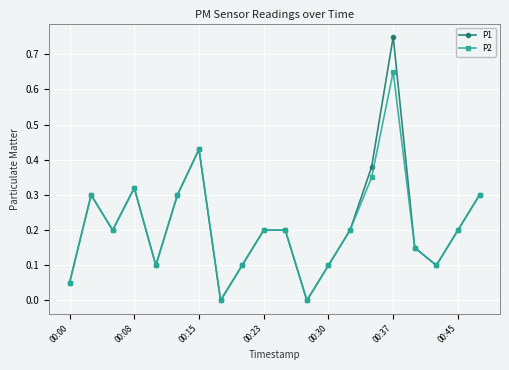

How many interior local valleys does the P2 series have?

5